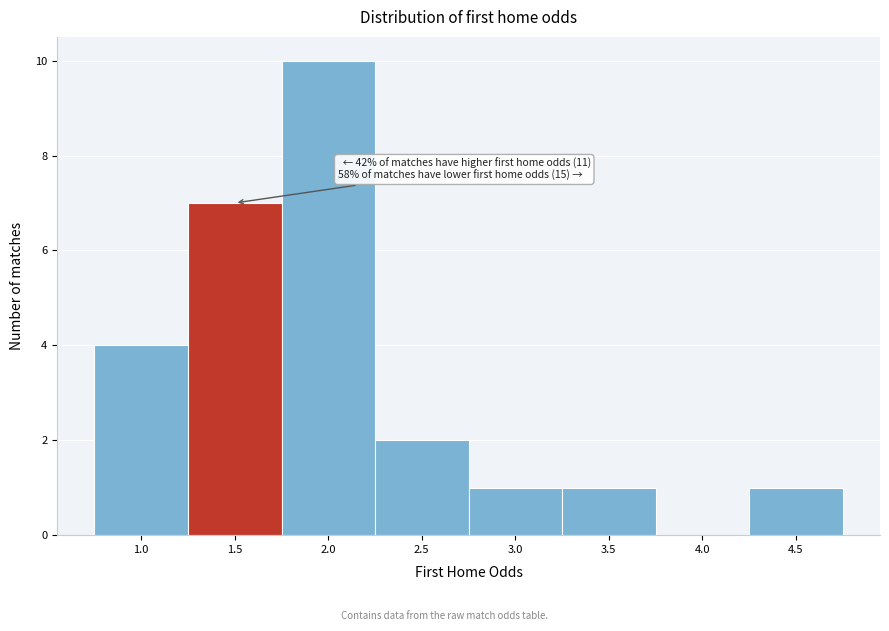

Reading left to right, list all the values displayed in this chart.

1.0=4	1.5=7	2.0=10	2.5=2	3.0=1	3.5=1	4.0=0	4.5=1